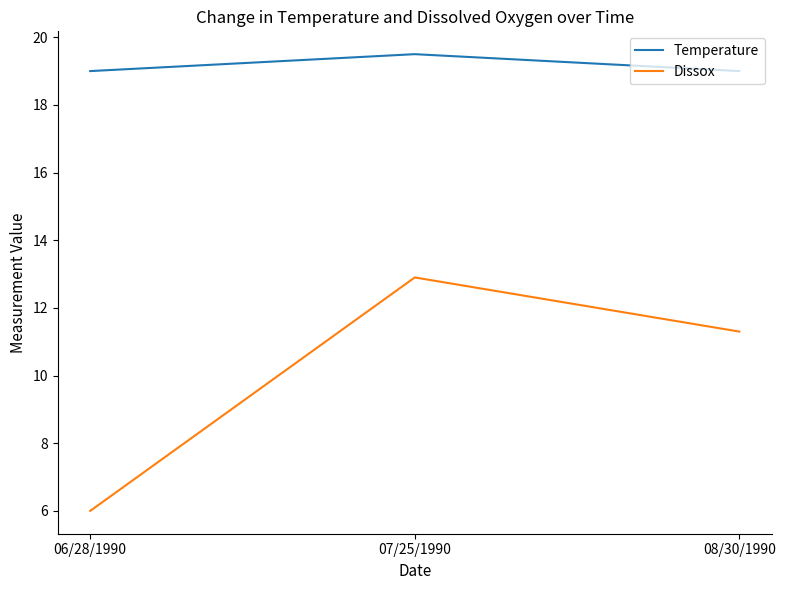

At which category does the chart reach its peak across all series?

07/25/1990